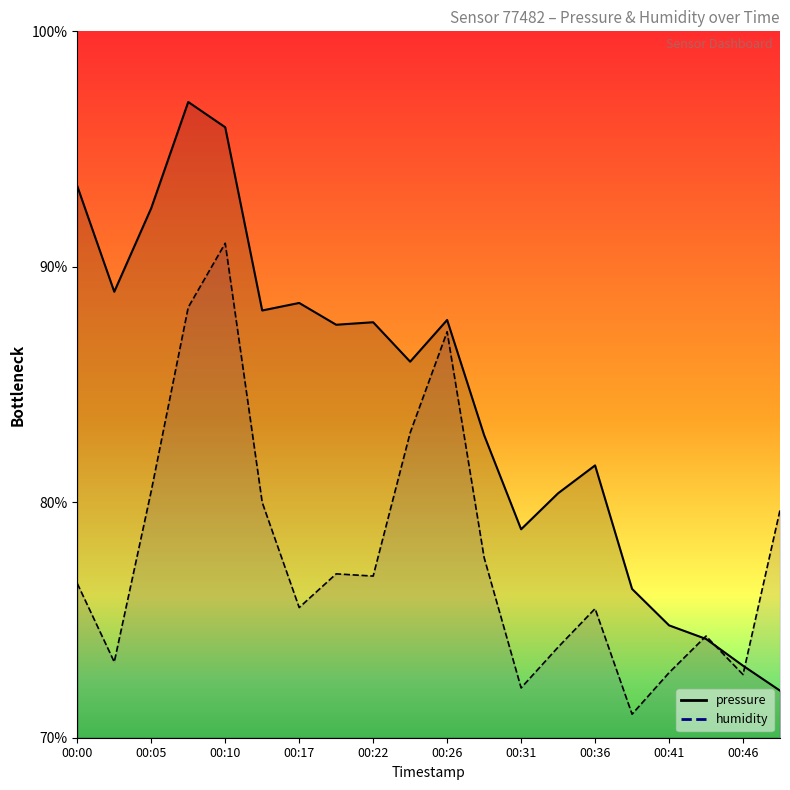

Does the chart have visible grid lines?

No